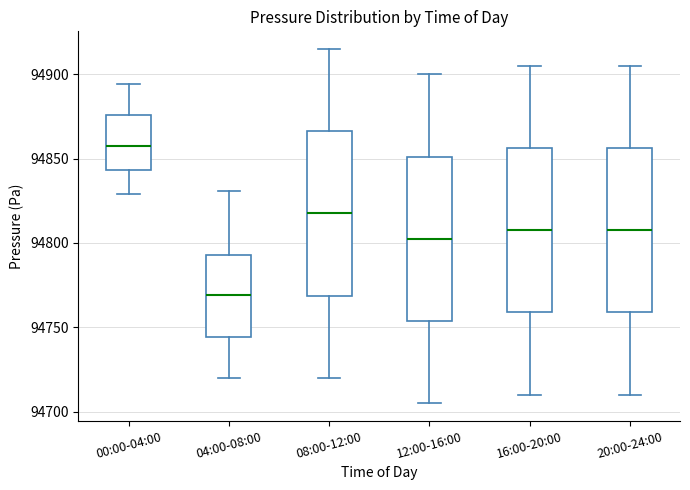

Reading left to right, transcribe this box plot: for each box, give where its median line is, the range the box spans, and where its two whiskers end, as read against the y-axis. The values are not printed on the chart, so give them approximately, as read against the axis.

00:00-04:00: median 94855, box 94845 to 94875, whiskers 94830 to 94895
04:00-08:00: median 94770, box 94745 to 94795, whiskers 94720 to 94830
08:00-12:00: median 94820, box 94770 to 94865, whiskers 94720 to 94915
12:00-16:00: median 94805, box 94755 to 94850, whiskers 94705 to 94900
16:00-20:00: median 94810, box 94760 to 94855, whiskers 94710 to 94905
20:00-24:00: median 94810, box 94760 to 94855, whiskers 94710 to 94905